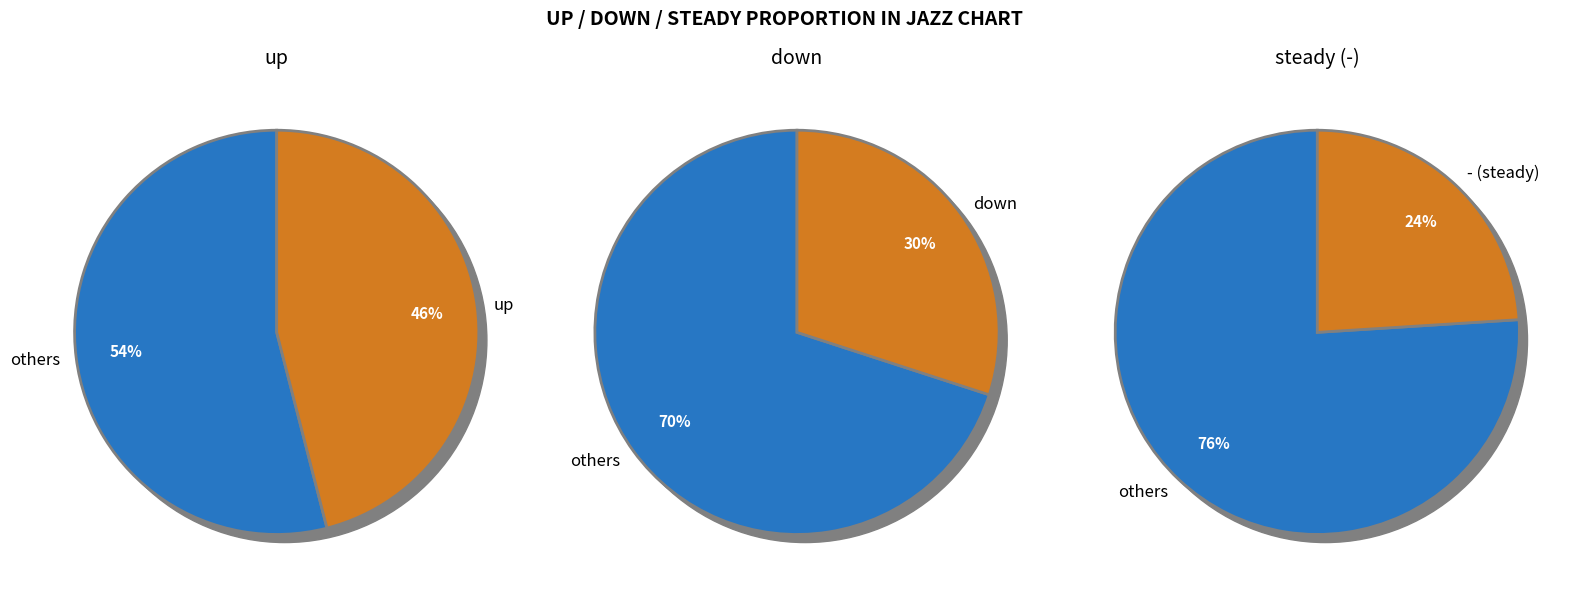

What is the change in value from up to down?

-16